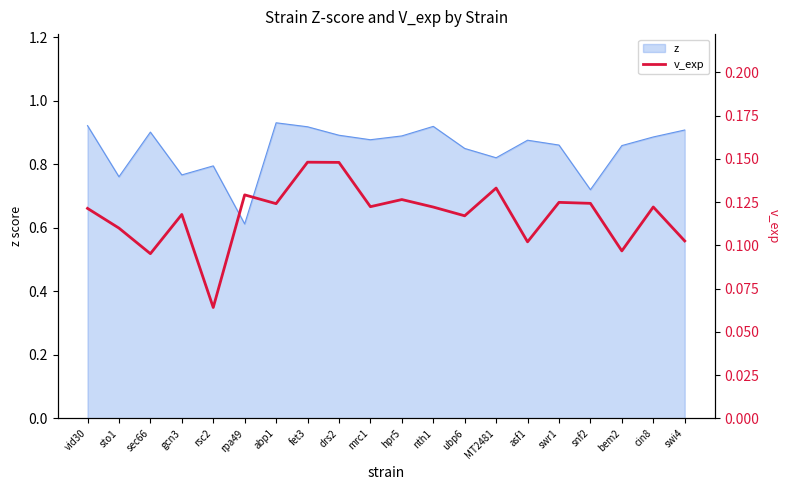

Read the value at drs2.

0.1